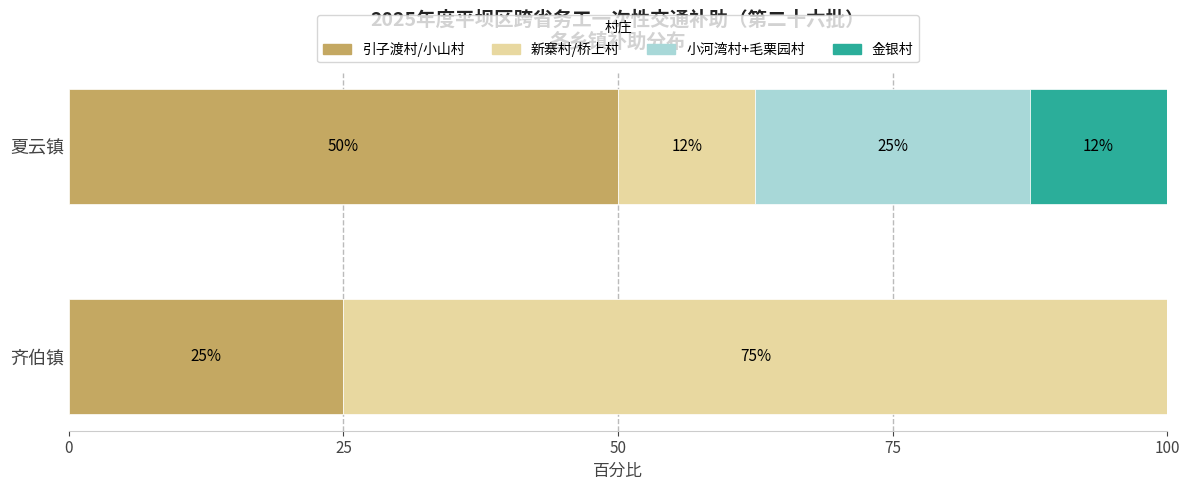

Is it true that 引子渡村/小山村 equals 50.0 at 夏云镇?

True